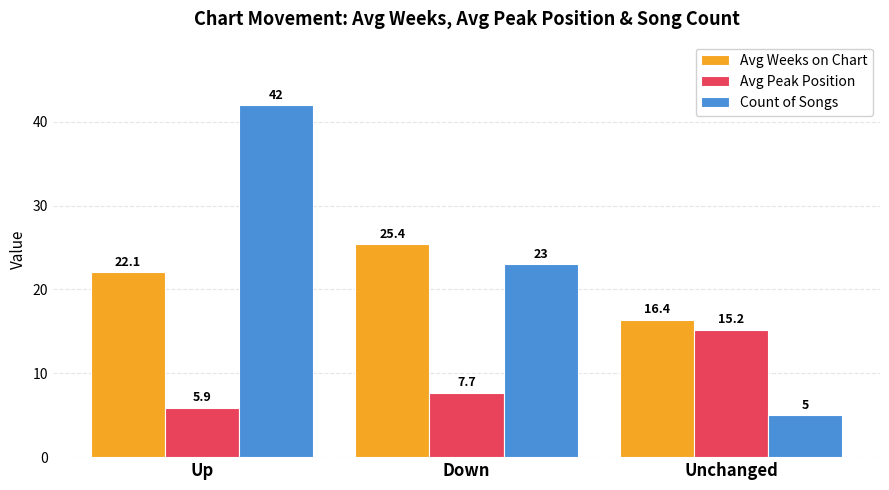

Where is Avg Weeks on Chart nearest to the value 20?

Up